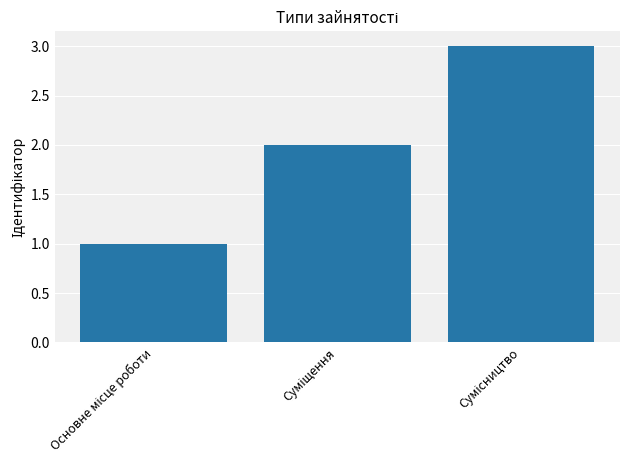

What is the sum of all values?

6